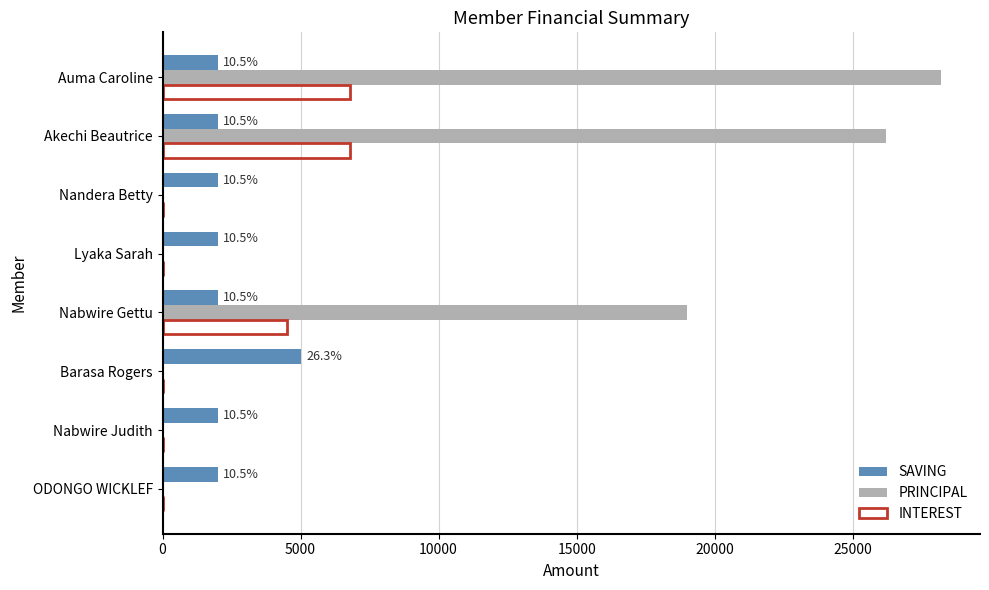

Is it true that SAVING equals 2000 at Nabwire Judith?

True